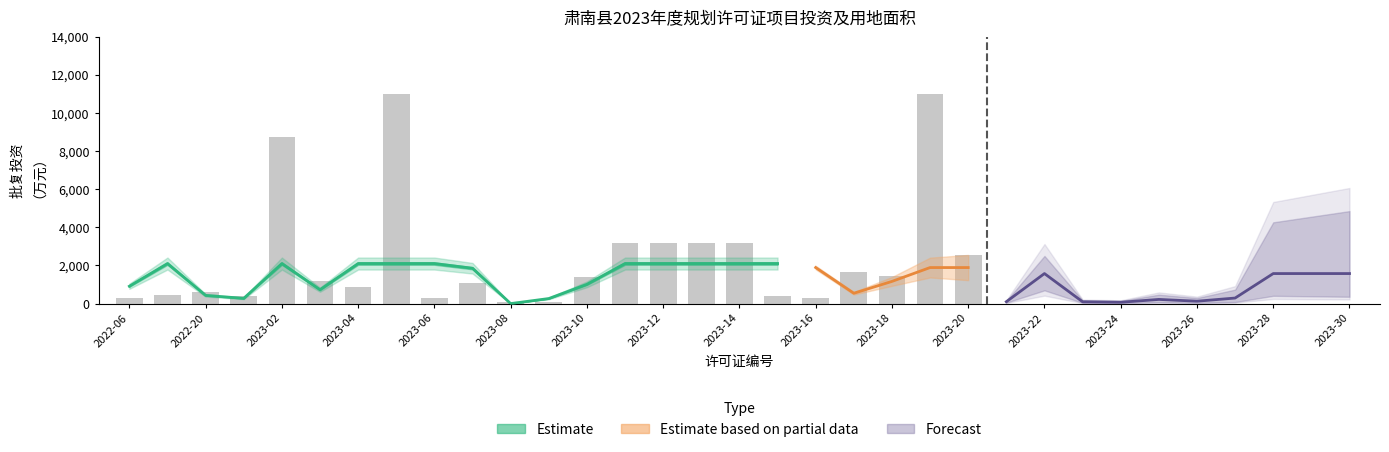

What position from the left is 2023-24?

14